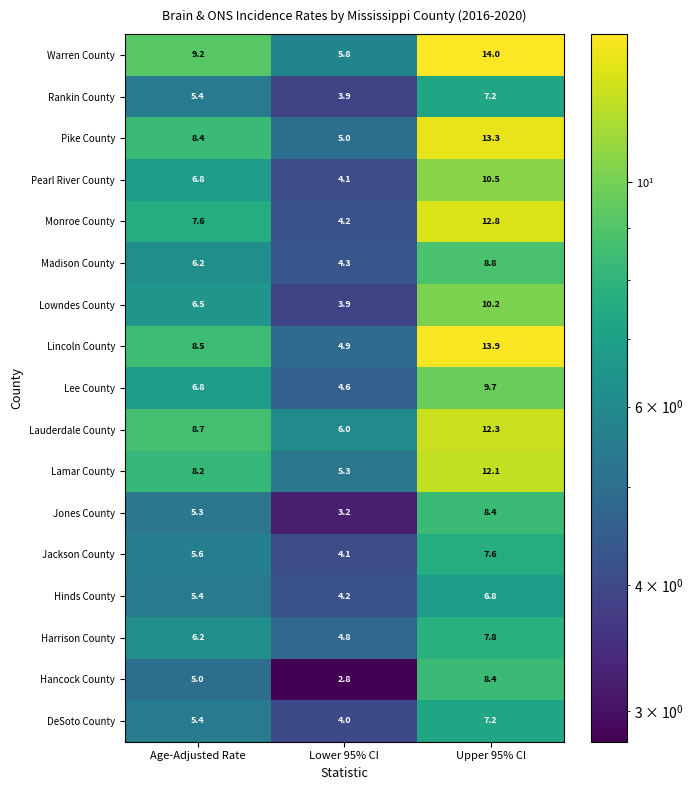

How many distinct data groups are displayed?

17